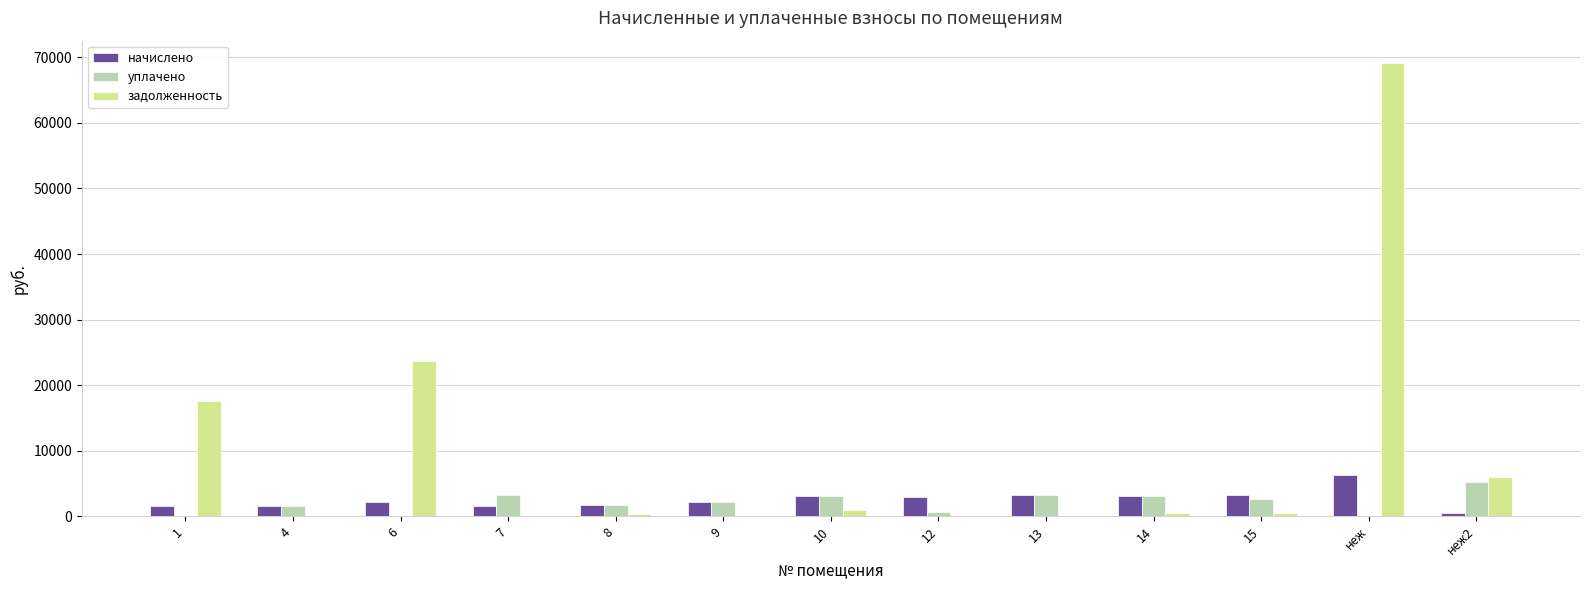

At which category is the sum across all series the highest?

неж